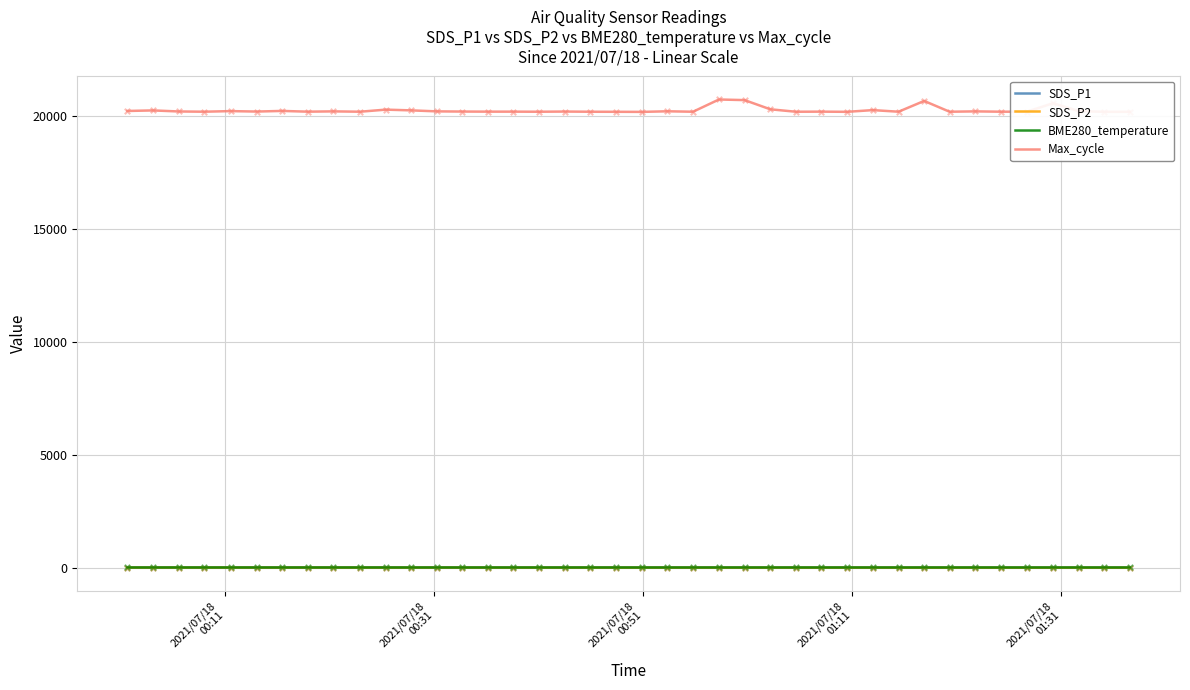

What is the maximum value for Max_cycle?

20743.0